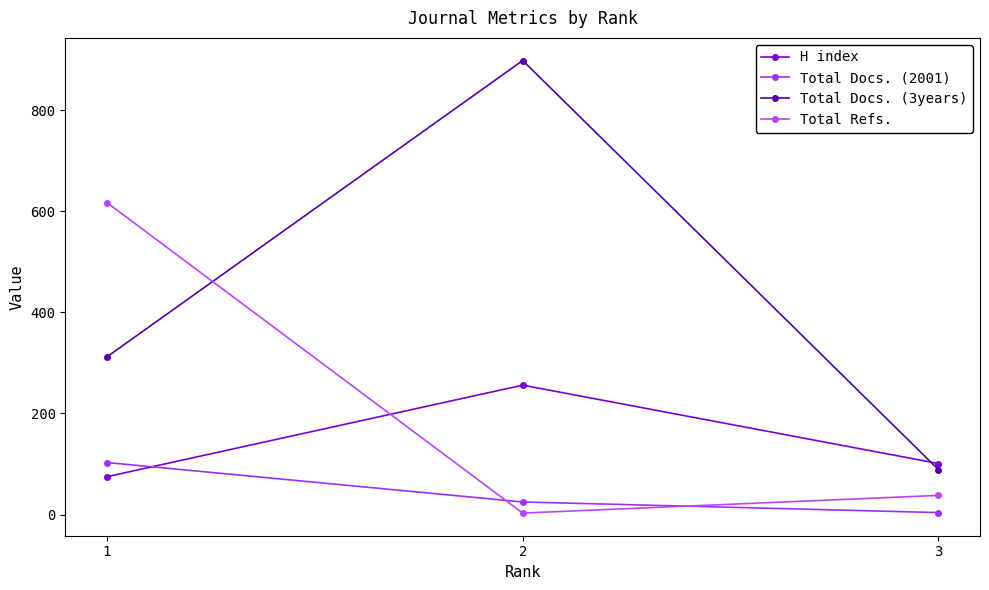

Which series changed the most between 1 and 3?

Total Refs.